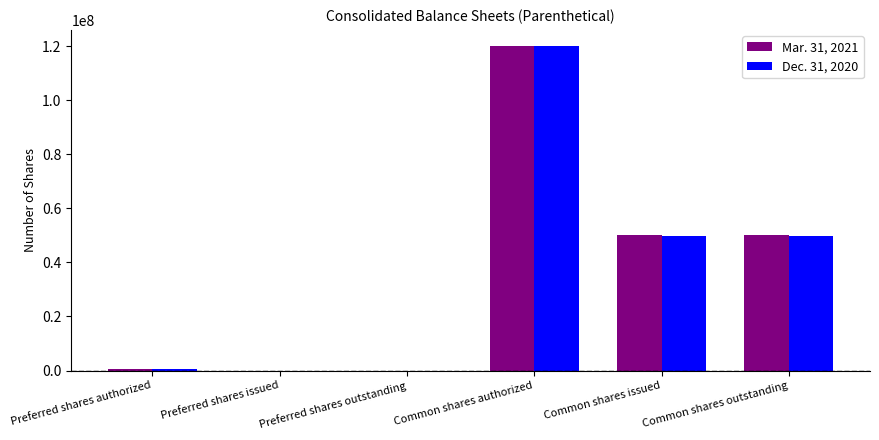

What is the maximum value shown in the chart?

120000000